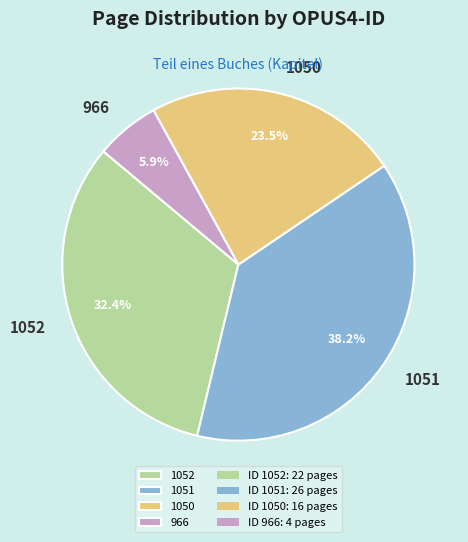

The 1052 slice represents 32% of the pie. True or false?

True